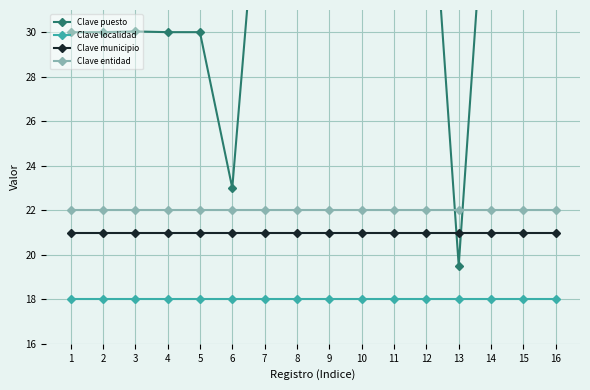

List the labels in order of Clave entidad value, largest first.

1, 2, 3, 4, 5, 6, 7, 8, 9, 10, 11, 12, 13, 14, 15, 16